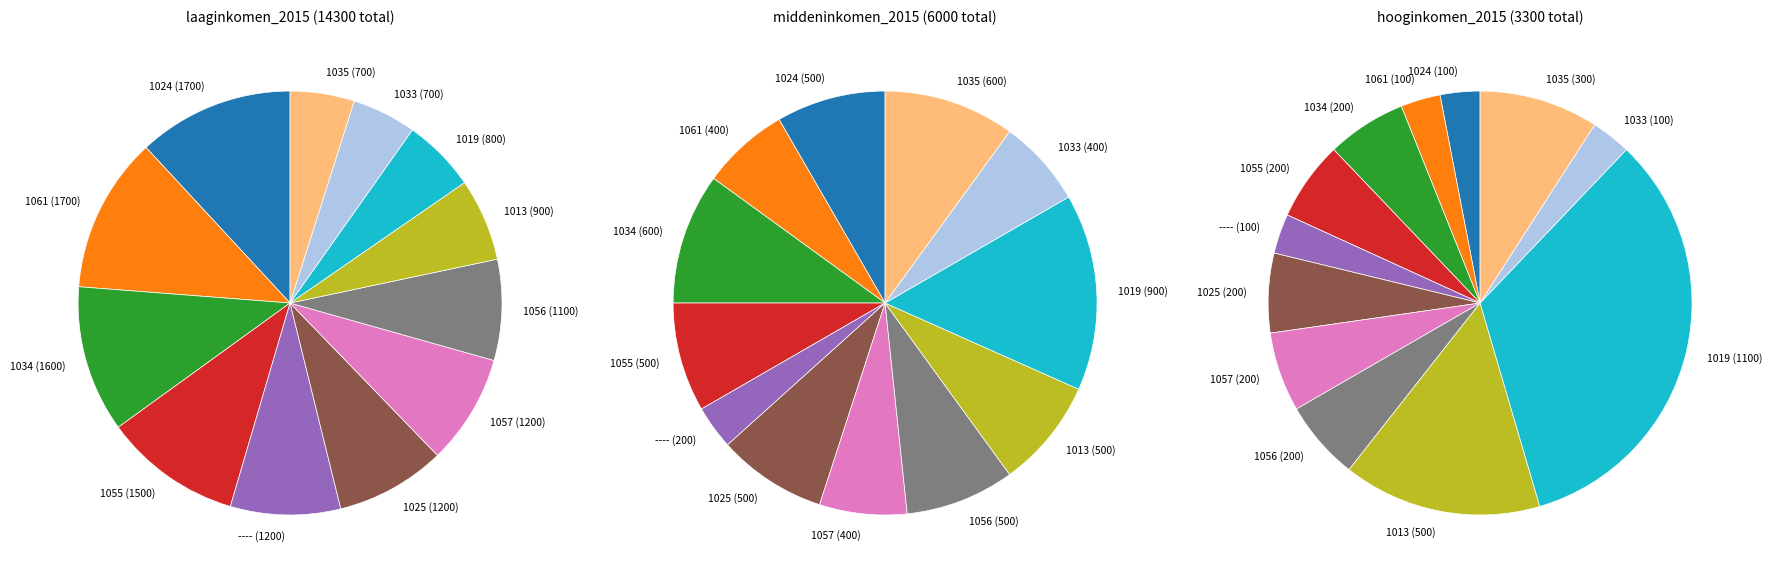

What is the spread (max minus min) of values at 1025?

1000